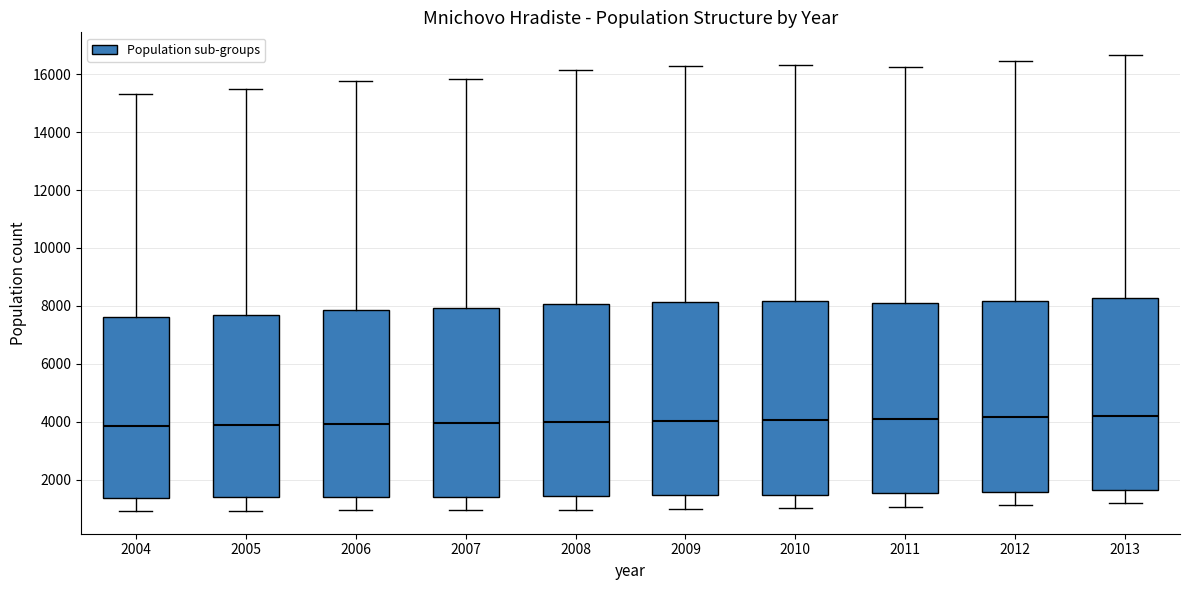

Reading left to right, read every box against the y-axis: the position of its median line, the range the box covers, and the ends of its whiskers. The values are not printed on the chart, so give them approximately, as read against the axis.

2004: median 3800, box 1400 to 7600, whiskers 1000 to 15400
2005: median 3800, box 1400 to 7600, whiskers 1000 to 15400
2006: median 4000, box 1400 to 7800, whiskers 1000 to 15800
2007: median 4000, box 1400 to 8000, whiskers 1000 to 15800
2008: median 4000, box 1400 to 8000, whiskers 1000 to 16200
2009: median 4000, box 1400 to 8200, whiskers 1000 to 16200
2010: median 4000, box 1400 to 8200, whiskers 1000 to 16400
2011: median 4000, box 1600 to 8000, whiskers 1000 to 16200
2012: median 4200, box 1600 to 8200, whiskers 1200 to 16400
2013: median 4200, box 1600 to 8200, whiskers 1200 to 16600